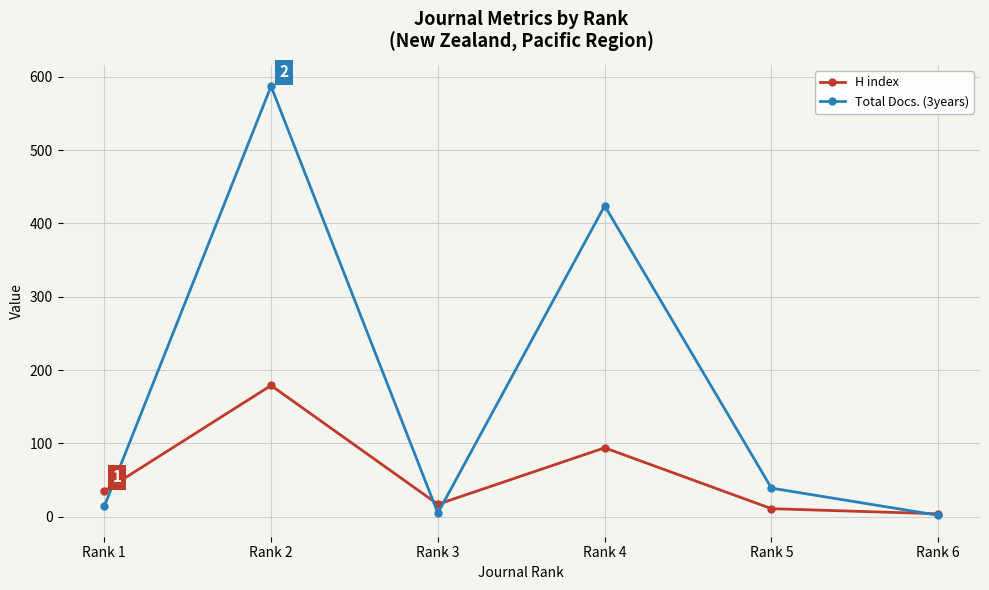

The H index series shows 179 at Rank 2. True or false?

True